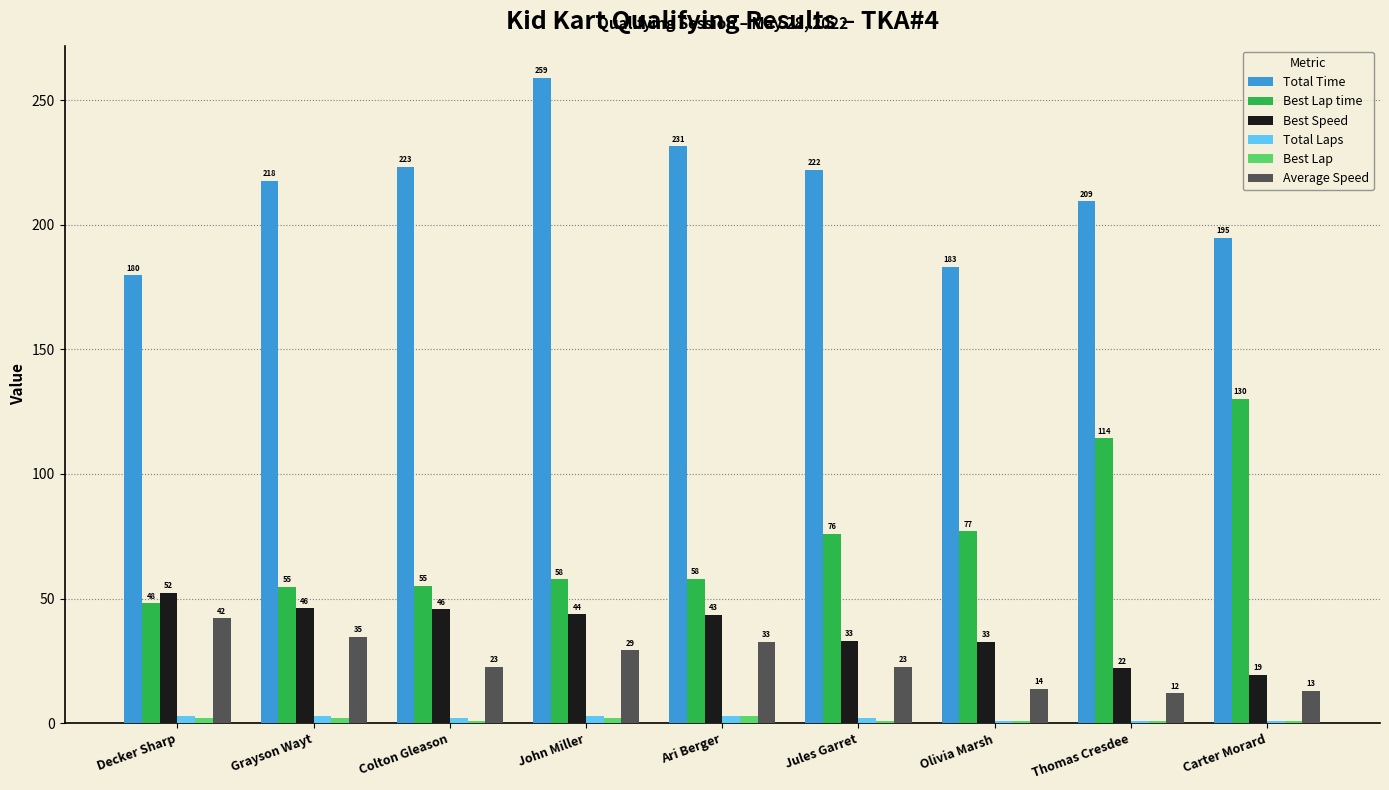

Rank the series at Colton Gleason from lowest to highest value.

Best Lap, Total Laps, Average Speed, Best Speed, Best Lap time, Total Time